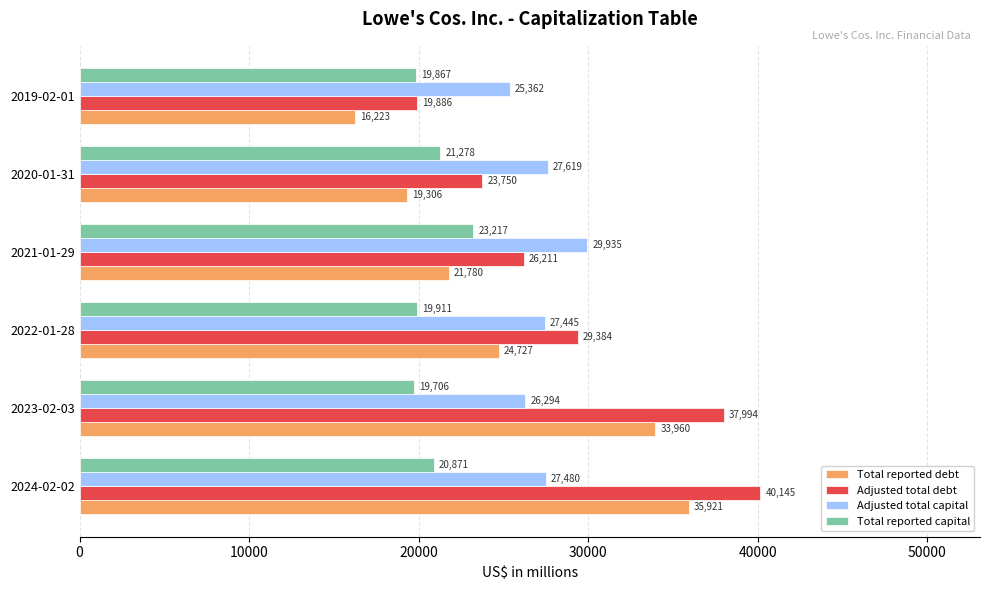

Which series has the largest total across all categories?

Adjusted total debt